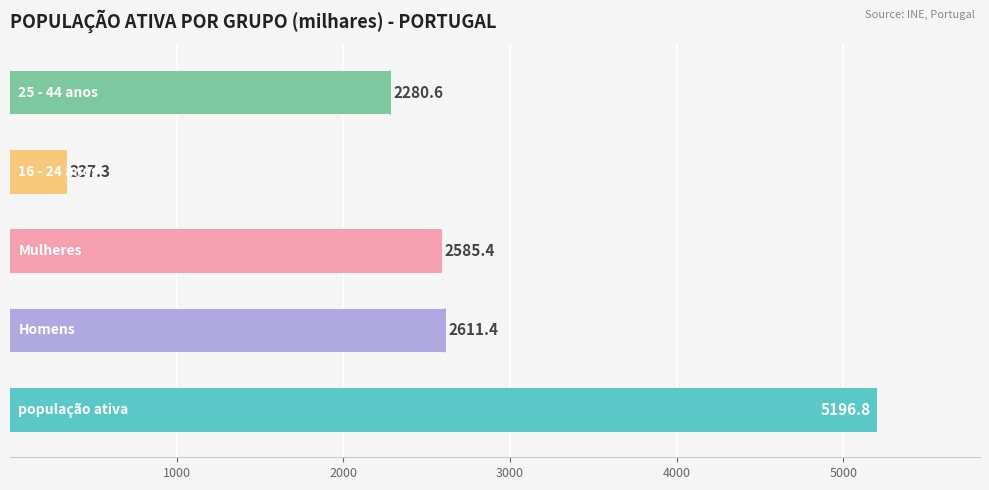

What is the sum of all values?

13011.5